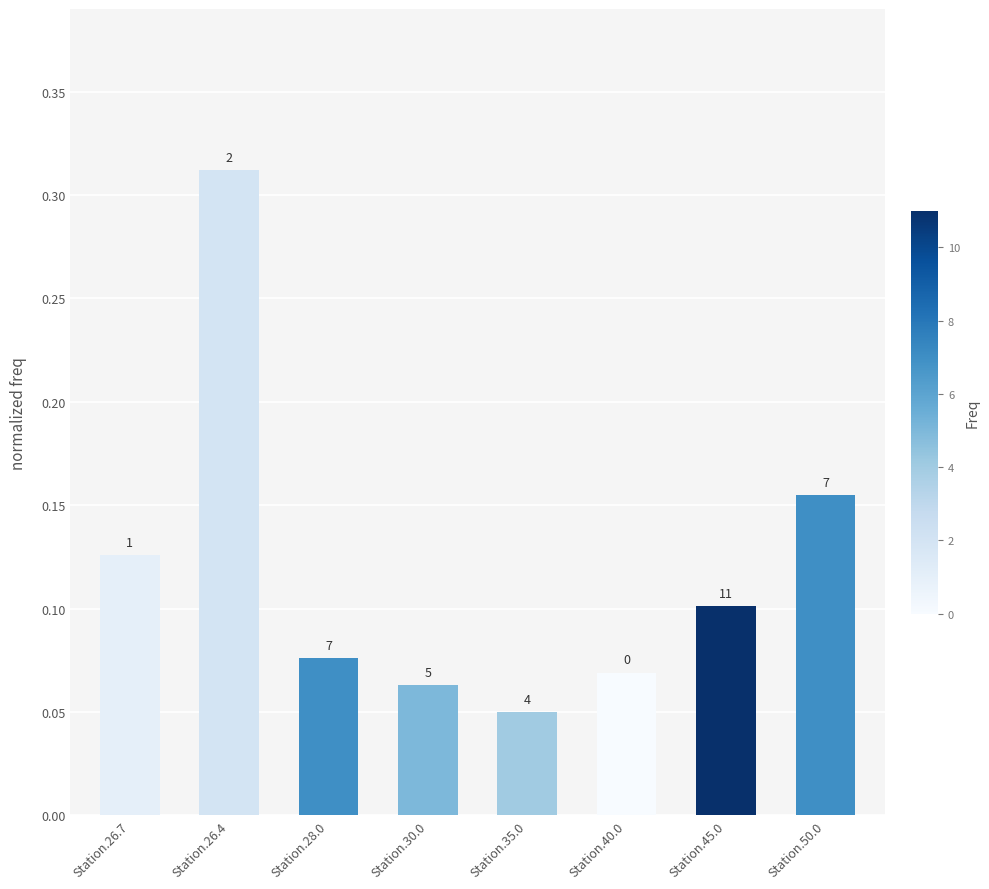

What is the value of the 4th bar from the left?

0.1